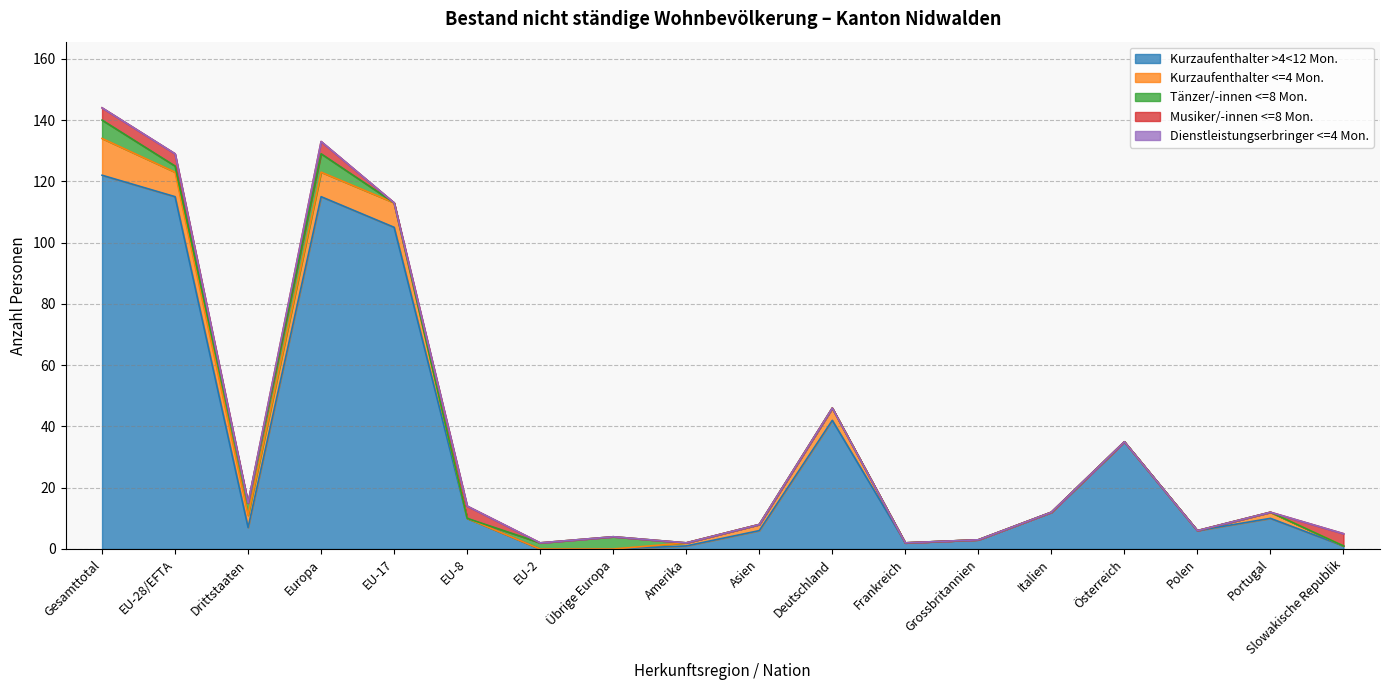

Which series has the largest total across all categories?

Kurzaufenthalter >4<12 Mon.